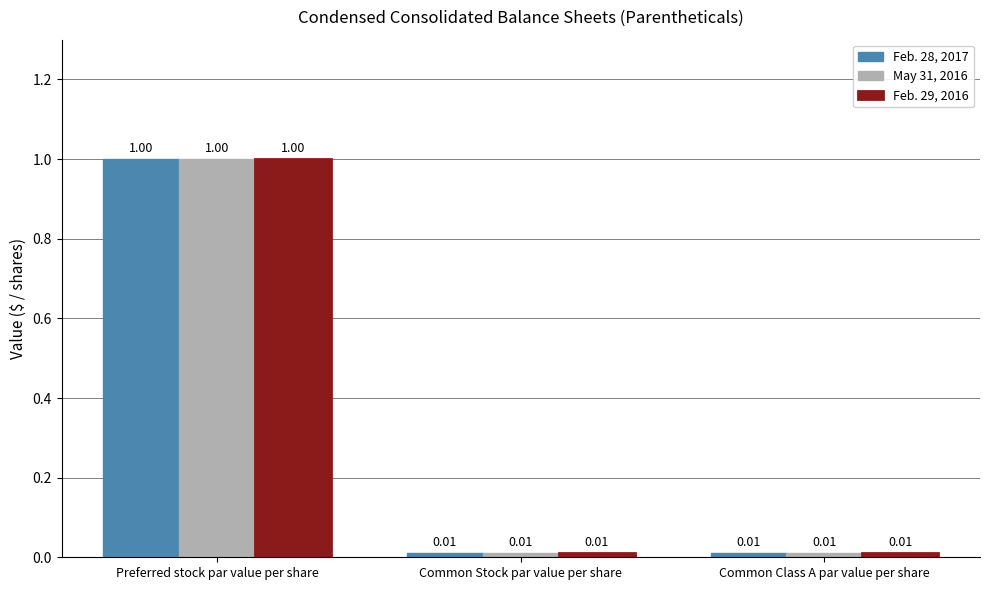

Which label corresponds to the largest value in the chart?

Preferred stock par value per share